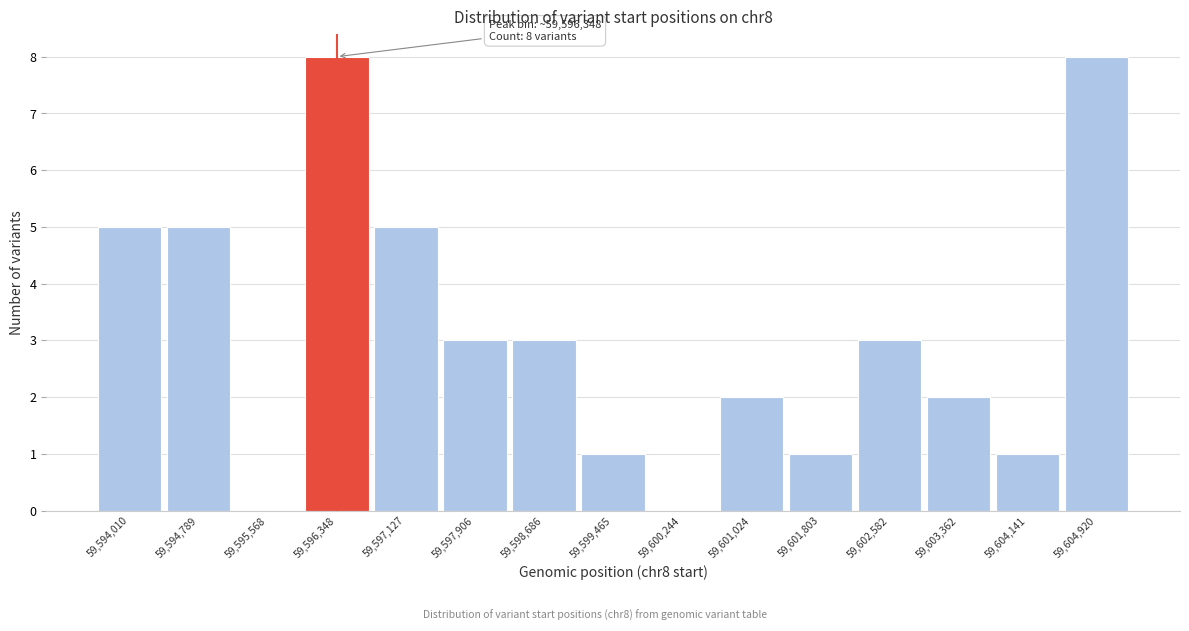

Reading left to right, extract all data points from this chart.

59,594,010=5	59,594,789=5	59,595,568=0	59,596,348=8	59,597,127=5	59,597,906=3	59,598,686=3	59,599,465=1	59,600,244=0	59,601,024=2	59,601,803=1	59,602,582=3	59,603,362=2	59,604,141=1	59,604,920=8